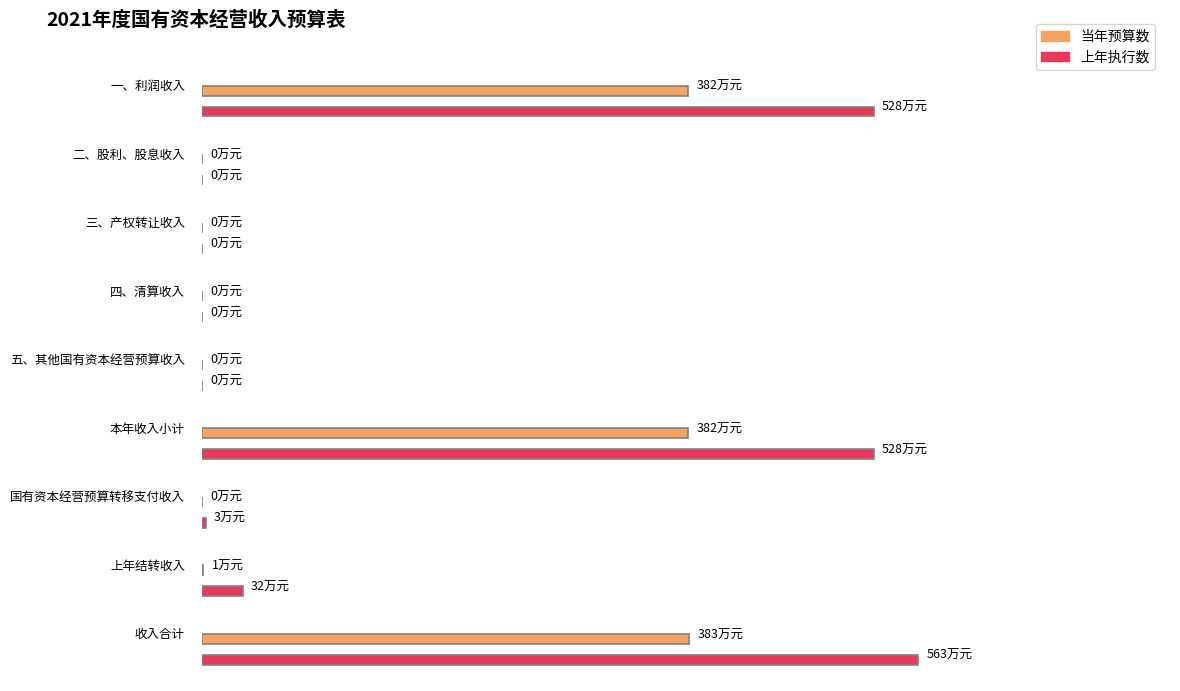

At which label does 上年执行数 first exceed 3?

一、利润收入